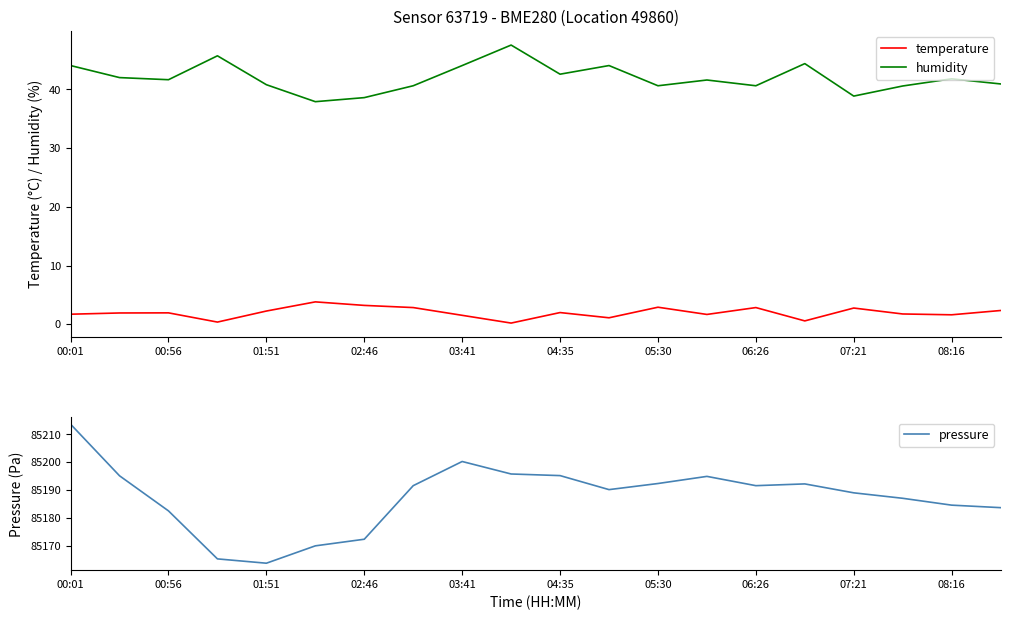

What are all the series names shown in the legend?

temperature, humidity, pressure